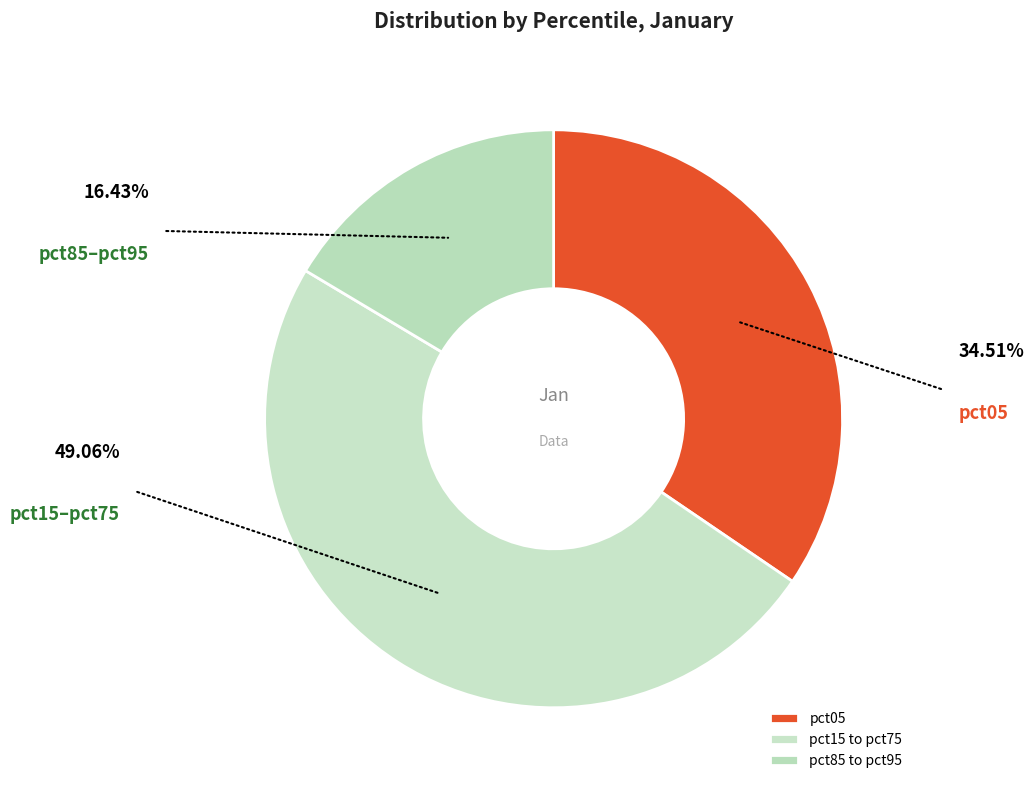

How many slices are in this pie chart?

3